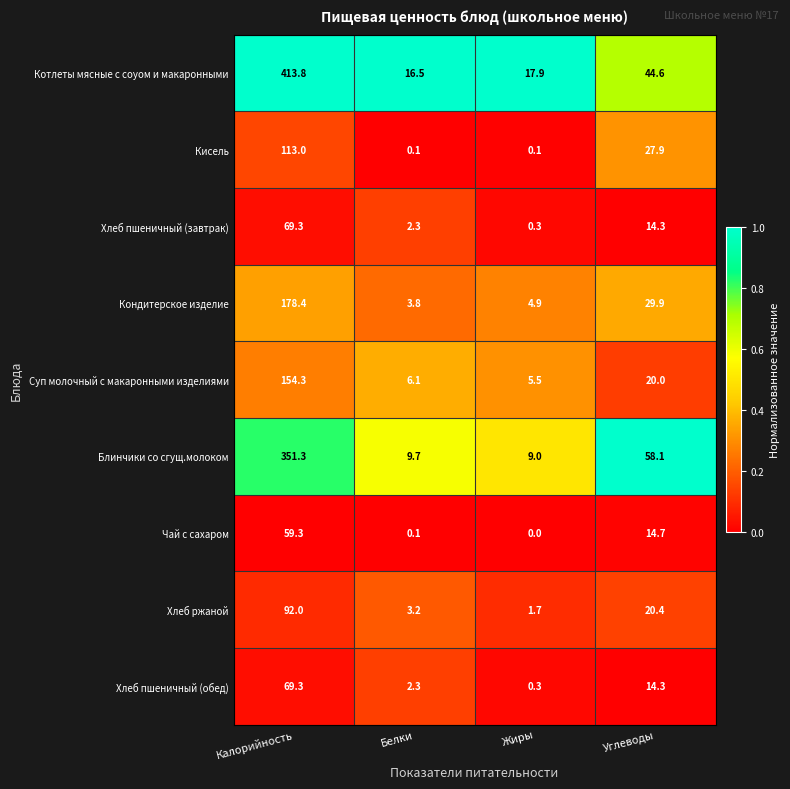

Is it true that Хлеб ржаной equals 3.2 at Белки?

True